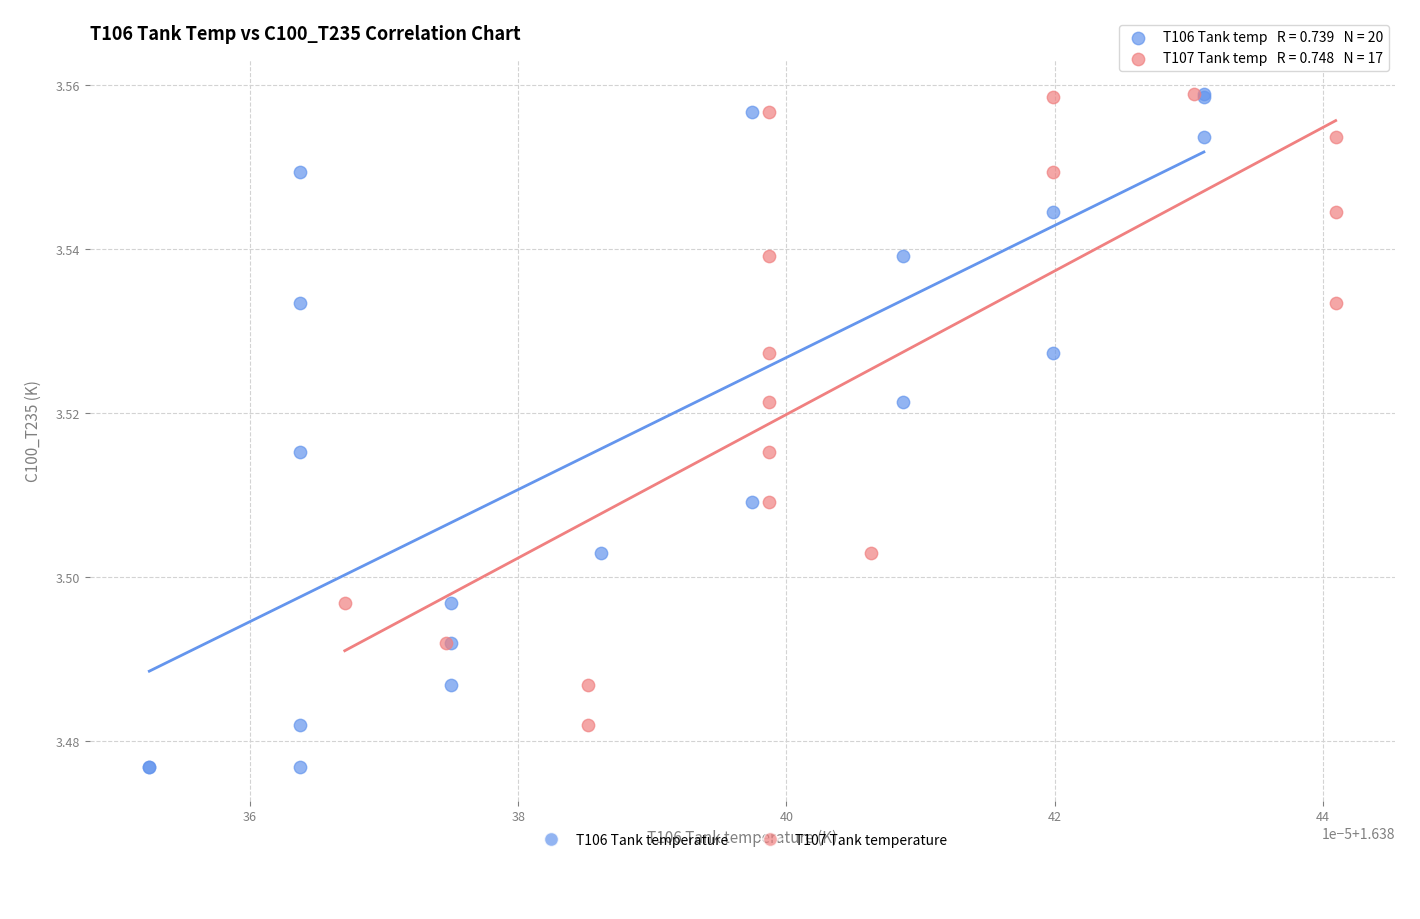

Which series reaches the minimum Y coordinate?

T106 Tank temperature